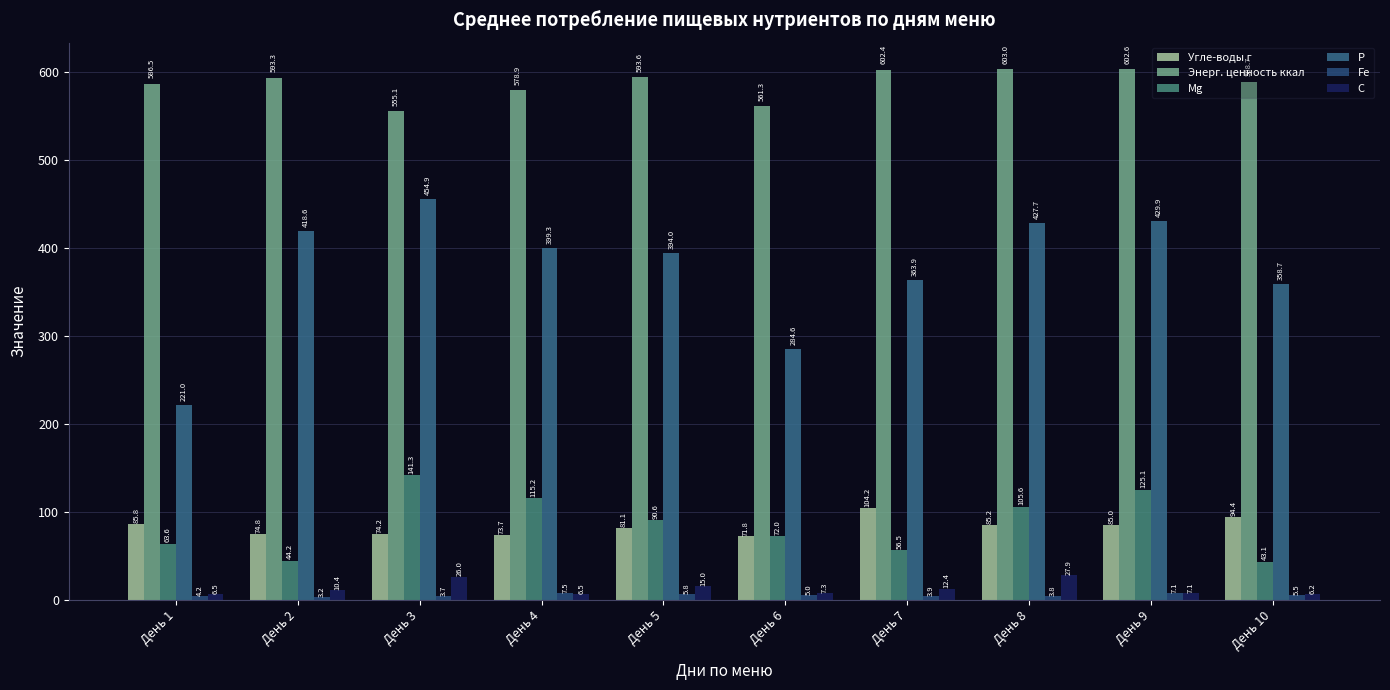

Reading left to right, list all the values displayed in this chart.

Угле-воды г: 85.8	74.8	74.2	73.7	81.1	71.8	104.2	85.2	85.0	94.4
Энерг. ценность ккал: 586.5	593.3	555.1	578.9	593.6	561.3	602.4	603.0	602.6	588.7
Mg: 63.6	44.2	141.3	115.2	90.6	72.0	56.5	105.6	125.1	43.1
Р: 221.0	418.6	454.9	399.3	394.0	284.6	363.9	427.7	429.9	358.7
Fe: 4.2	3.2	3.7	7.5	5.8	5.0	3.9	3.8	7.1	5.5
С: 6.5	10.4	26.0	6.5	15.0	7.3	12.4	27.9	7.1	6.2